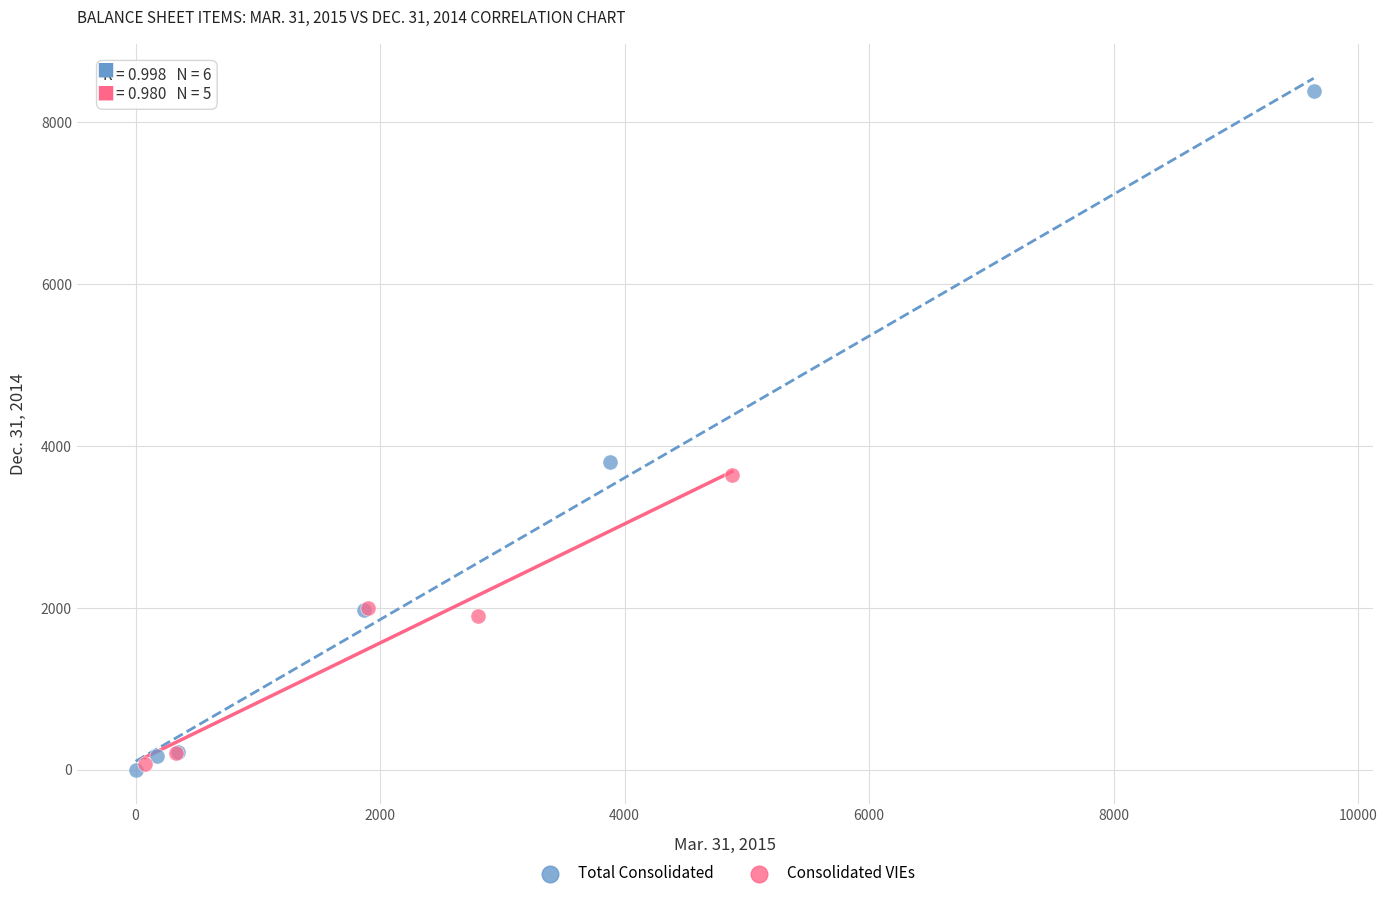

Which series has the largest Y range (max minus min)?

Total Consolidated